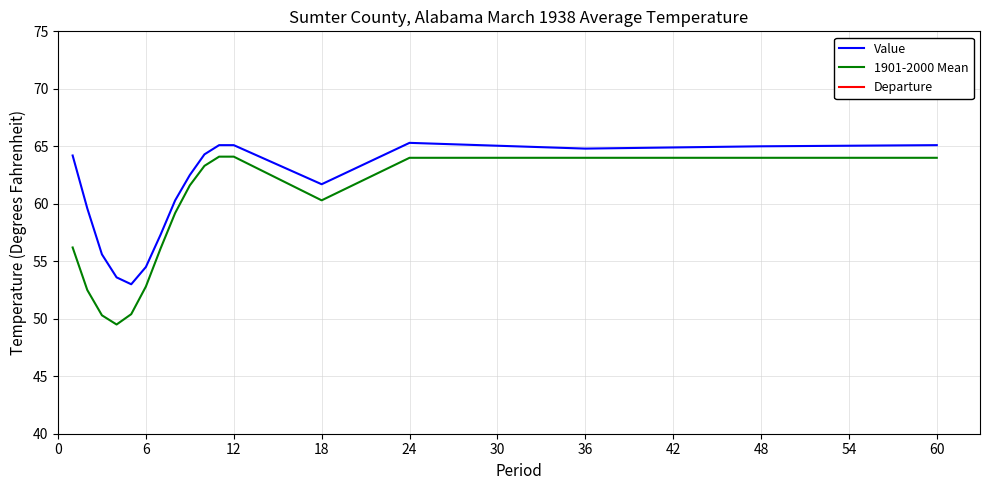

Does the chart have visible grid lines?

Yes